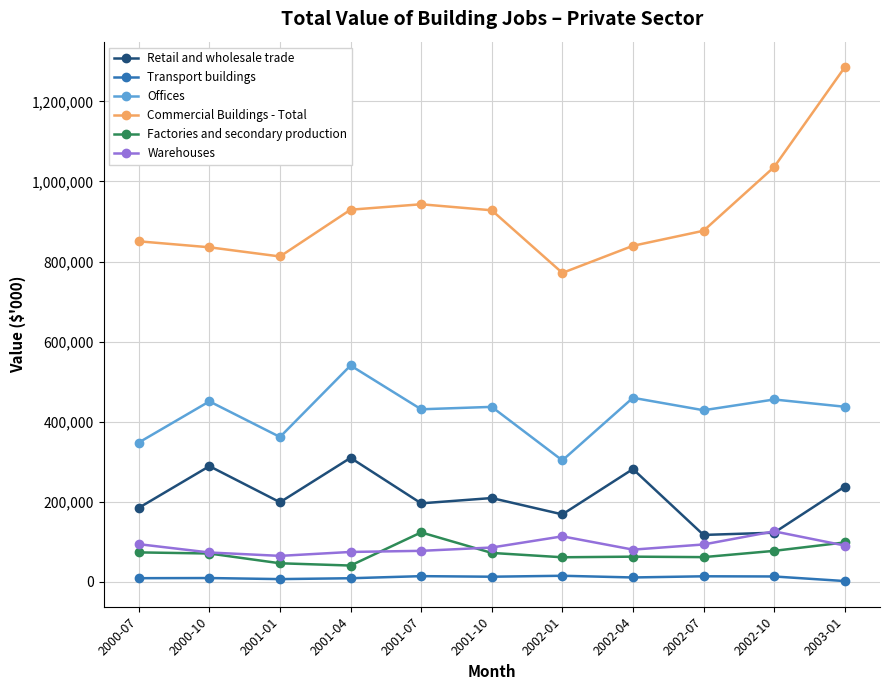

How many categories are shown in the chart?

11